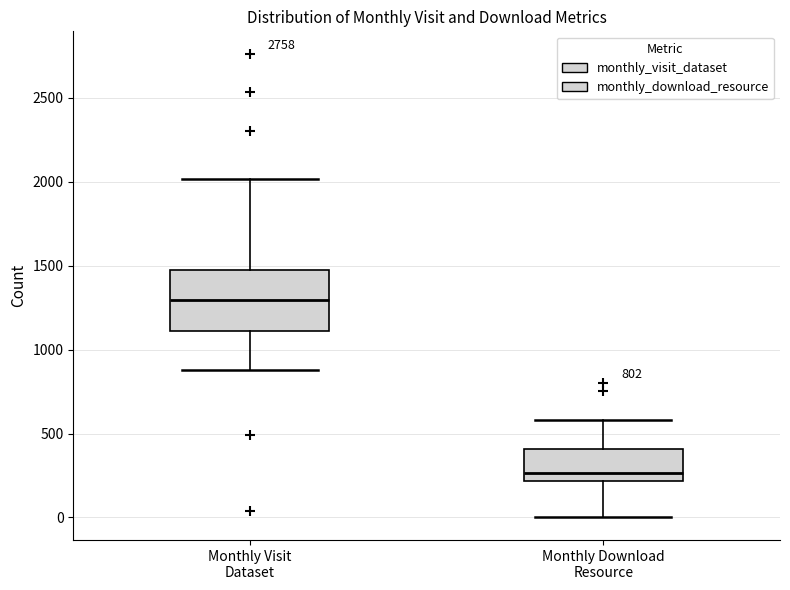

Which box's median line is the highest?

Monthly Visit Dataset